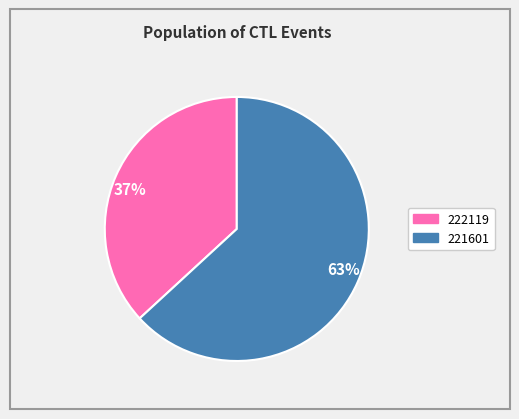

To the nearest percent, what portion does 37% represent?

37%